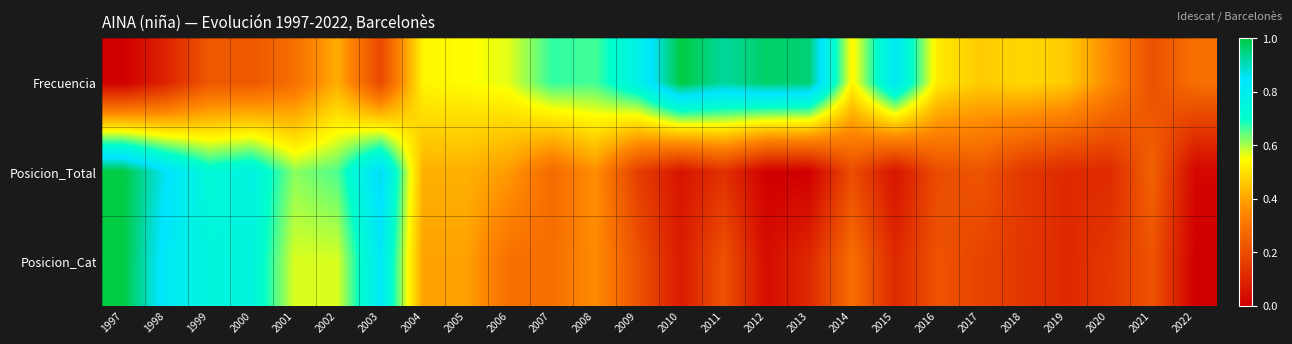

Reading right to left, transcribe all the data shown in this chart.

Frecuencia: 2022=0.3	2021=0.2	2020=0.4	2019=0.5	2018=0.5	2017=0.5	2016=0.5	2015=0.8	2014=0.5	2013=1.0	2012=1.0	2011=0.9	2010=1.0	2009=0.8	2008=0.7	2007=0.7	2006=0.6	2005=0.5	2004=0.5	2003=0.2	2002=0.4	2001=0.3	2000=0.2	1999=0.2	1998=0.1	1997=0.0
Posicion_Total: 2022=0.0	2021=0.3	2020=0.1	2019=0.1	2018=0.1	2017=0.2	2016=0.2	2015=0.1	2014=0.2	2013=0.0	2012=0.0	2011=0.1	2010=0.1	2009=0.2	2008=0.4	2007=0.3	2006=0.4	2005=0.4	2004=0.4	2003=0.9	2002=0.7	2001=0.6	2000=0.8	1999=0.7	1998=0.9	1997=1.0
Posicion_Cat: 2022=0.0	2021=0.2	2020=0.1	2019=0.1	2018=0.1	2017=0.2	2016=0.2	2015=0.1	2014=0.3	2013=0.1	2012=0.0	2011=0.2	2010=0.1	2009=0.2	2008=0.4	2007=0.3	2006=0.3	2005=0.4	2004=0.4	2003=0.8	2002=0.6	2001=0.6	2000=0.8	1999=0.8	1998=0.8	1997=1.0